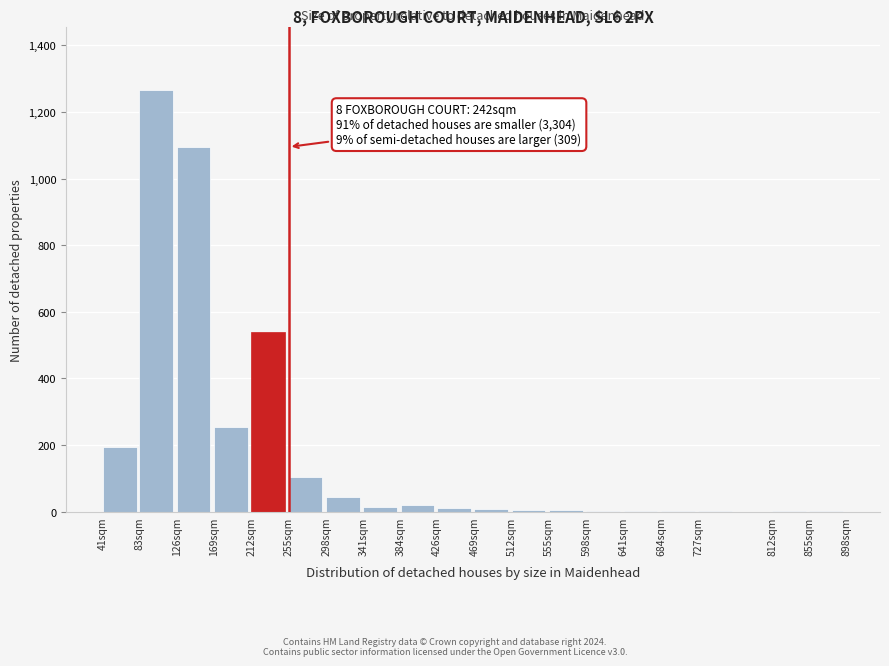

Where is the data nearest to the value 633?

212sqm